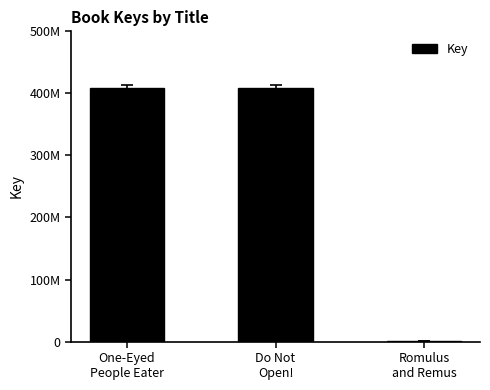

The chart shows a value of 1067372 at Romulus
and Remus. True or false?

True